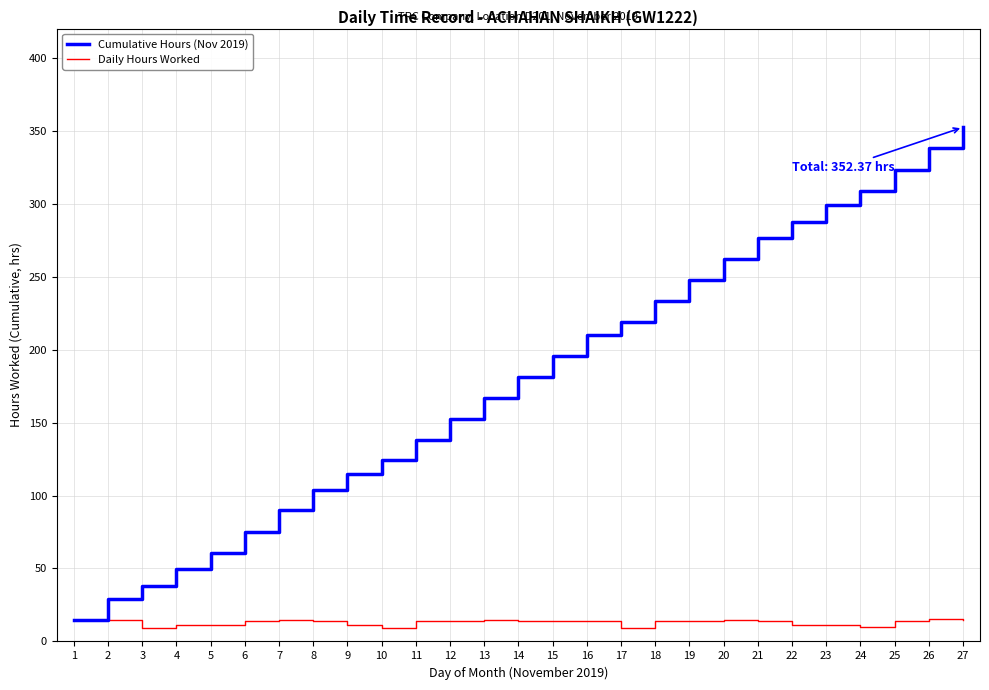

Rank the series by their maximum value, from lowest to highest.

Daily Hours Worked, Cumulative Hours (Nov 2019)